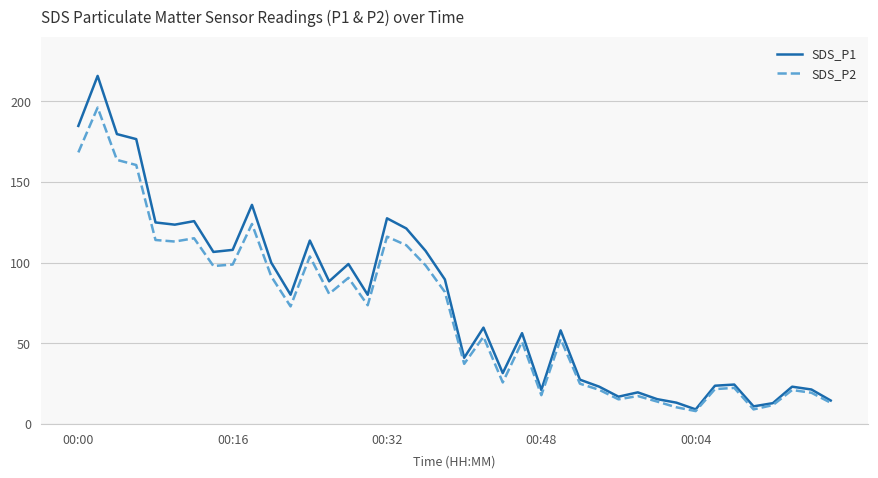

What is the greatest value displayed?

215.8